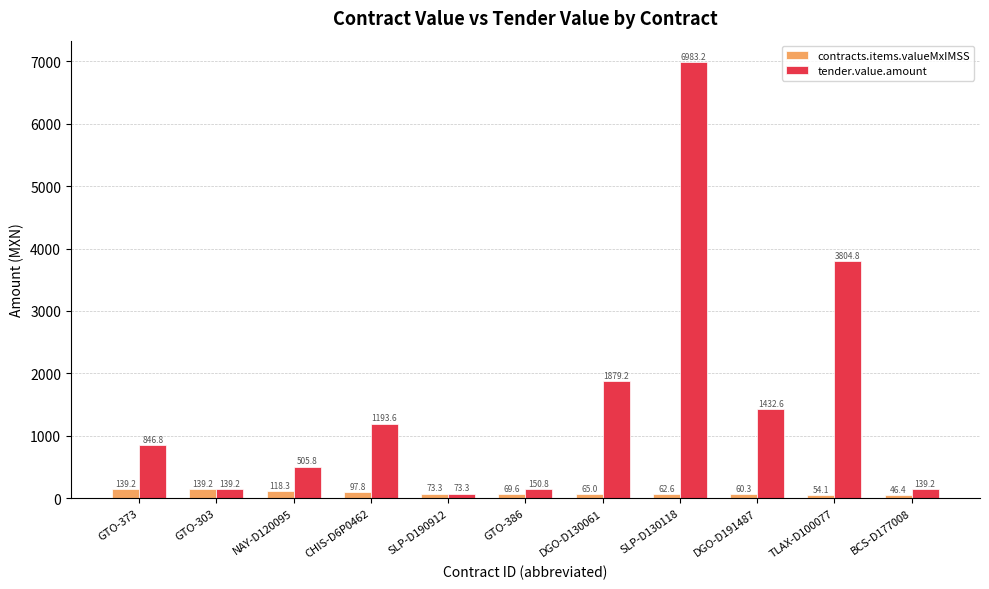

What position from the left is DGO-D130061?

7